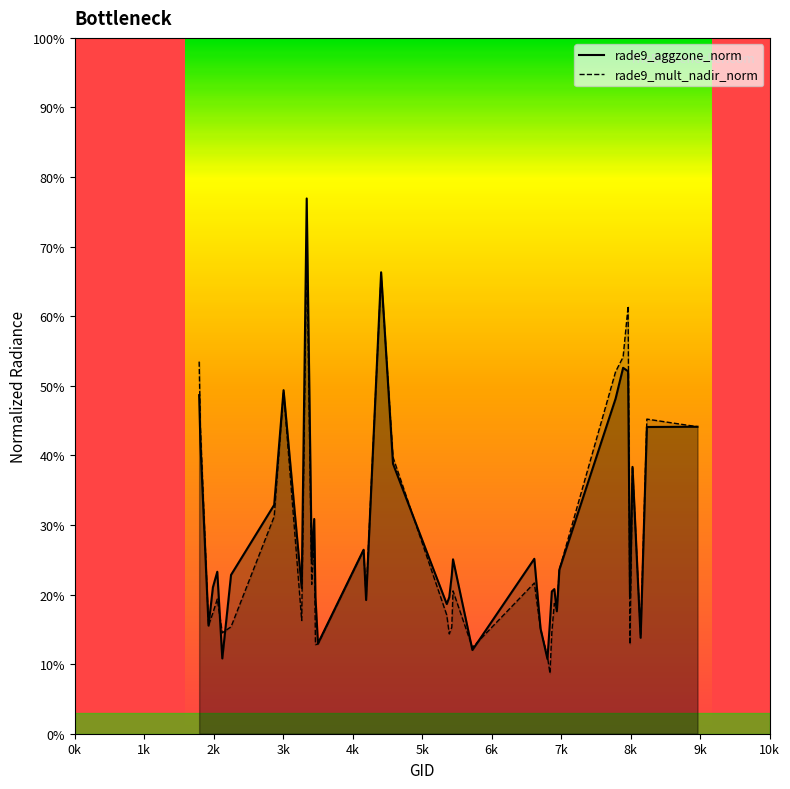

Is the value of rade9_aggzone_norm at 27 greater than the value of rade9_mult_nadir_norm at 4k?

No